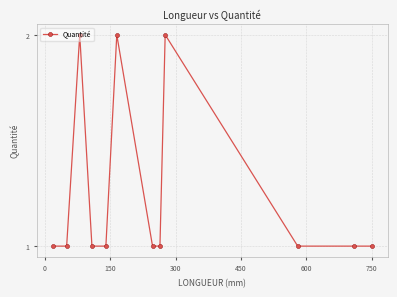

What is the sum of all values?

15